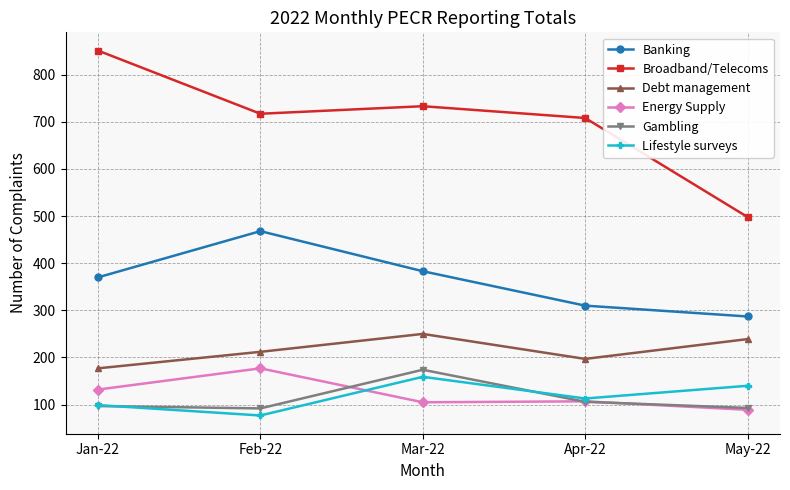

Between Jan-22 and May-22, which series saw the biggest shift?

Broadband/Telecoms